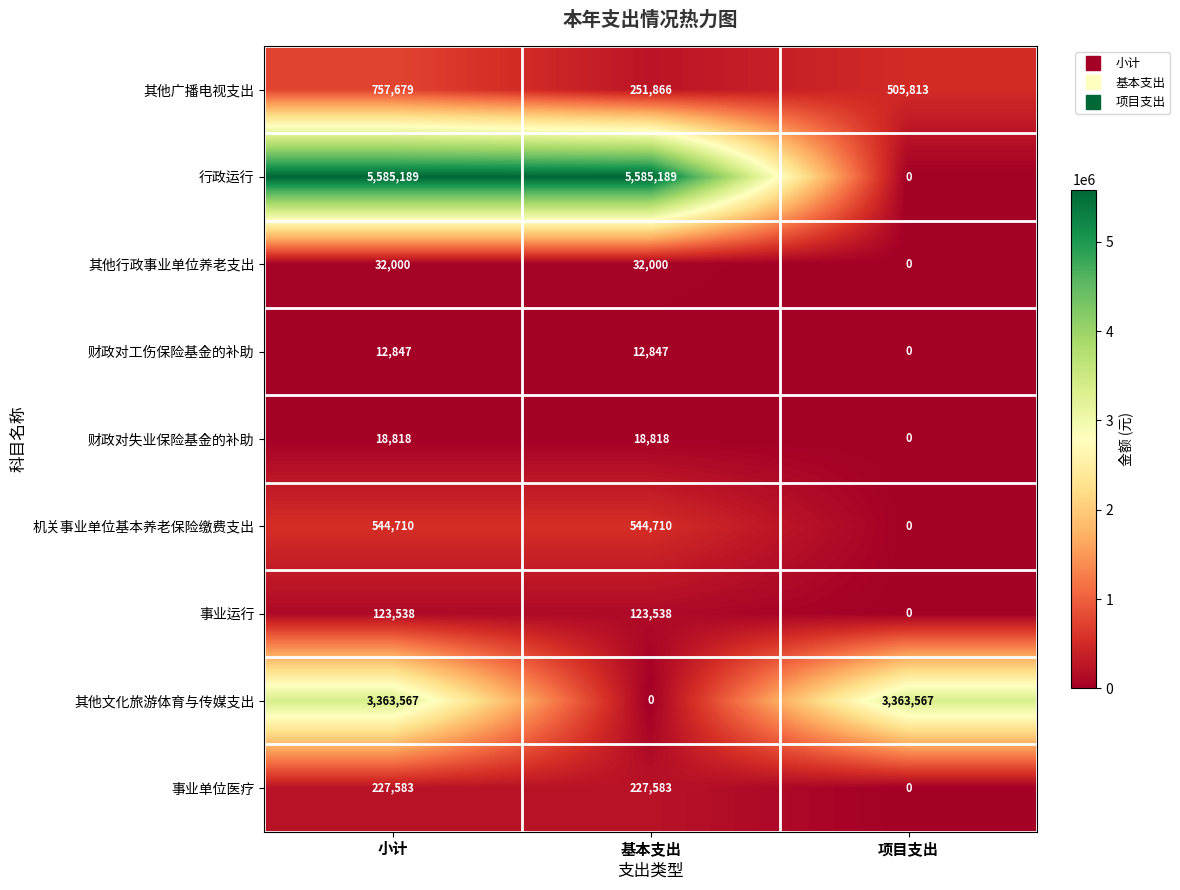

True or false: 行政运行 has a value of 9480044 at 小计.

False